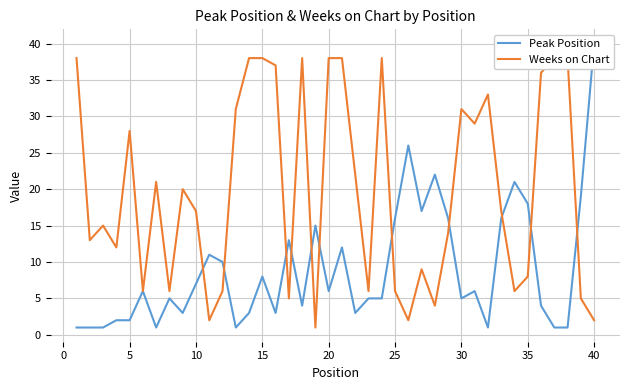

What is the highest value of the Peak Position series?

40